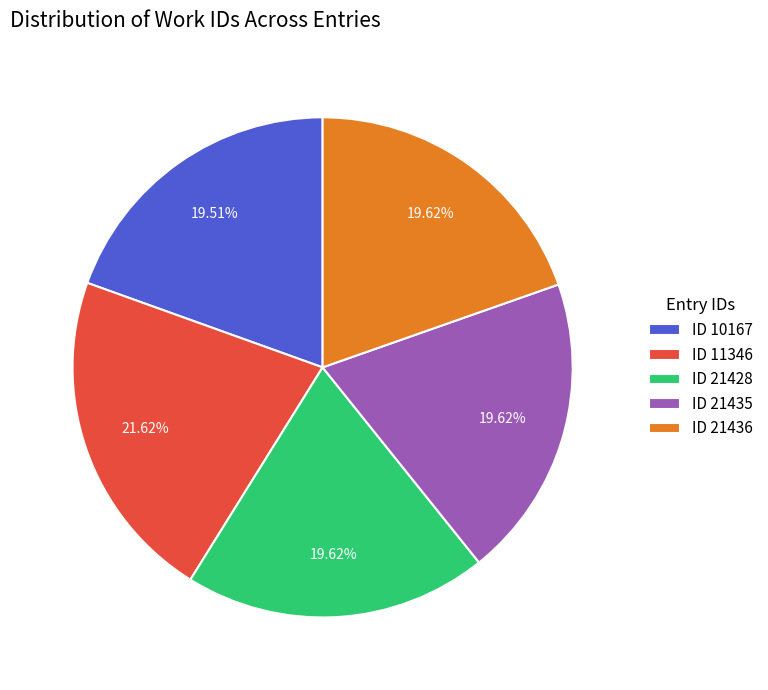

Does ID 10167 account for over 50% of the chart?

No